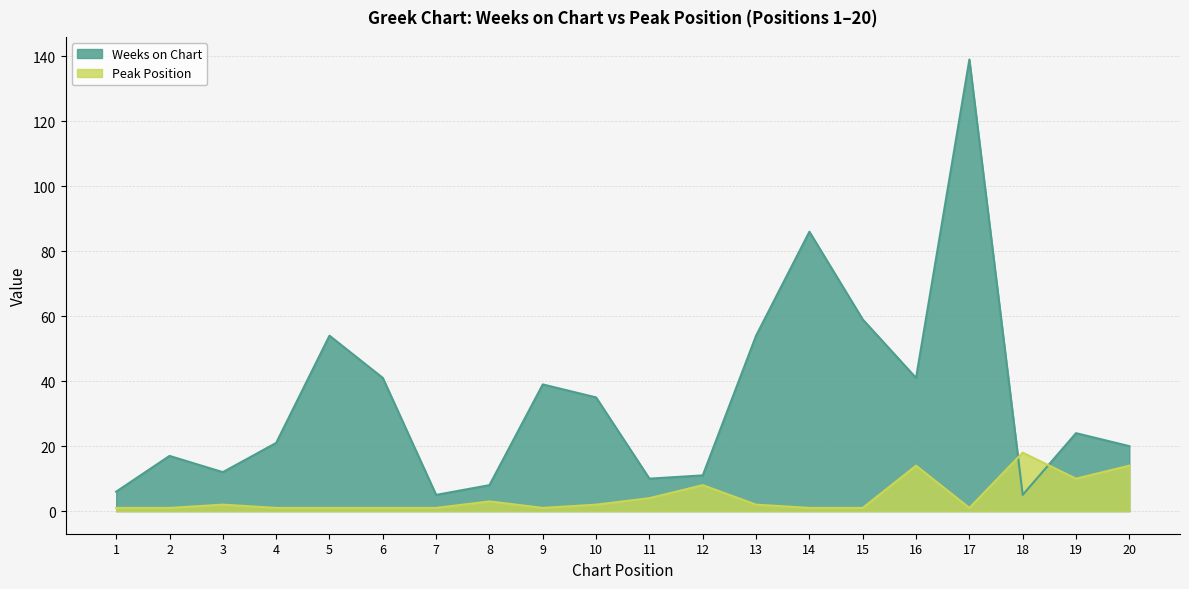

Reading right to left, transcribe all the data shown in this chart.

Weeks on Chart: 20	24	5	139	41	59	86	54	11	10	35	39	8	5	41	54	21	12	17	6
Peak Position: 14	10	18	1	14	1	1	2	8	4	2	1	3	1	1	1	1	2	1	1